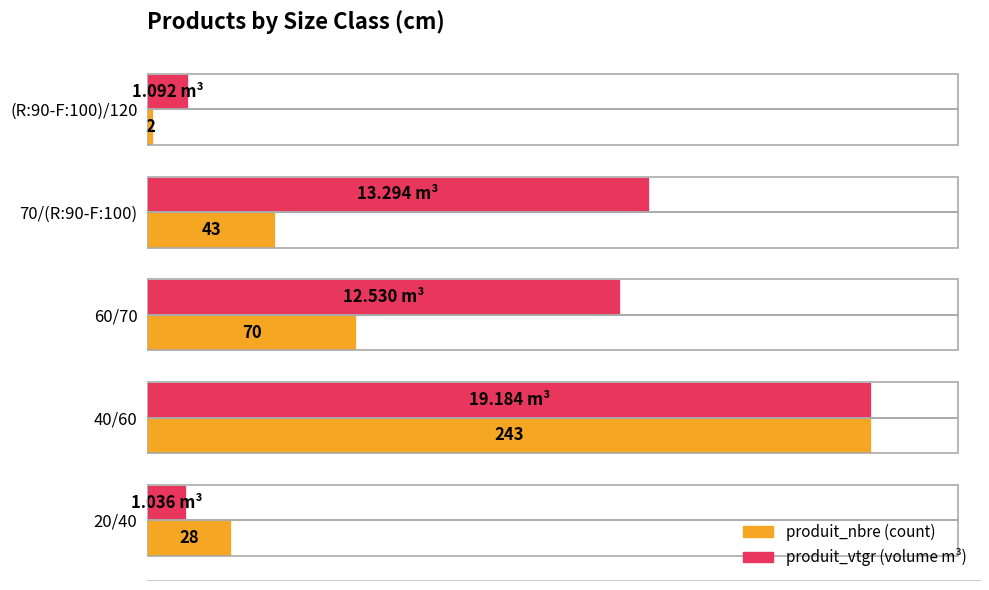

At which category is the sum across all series the highest?

40/60